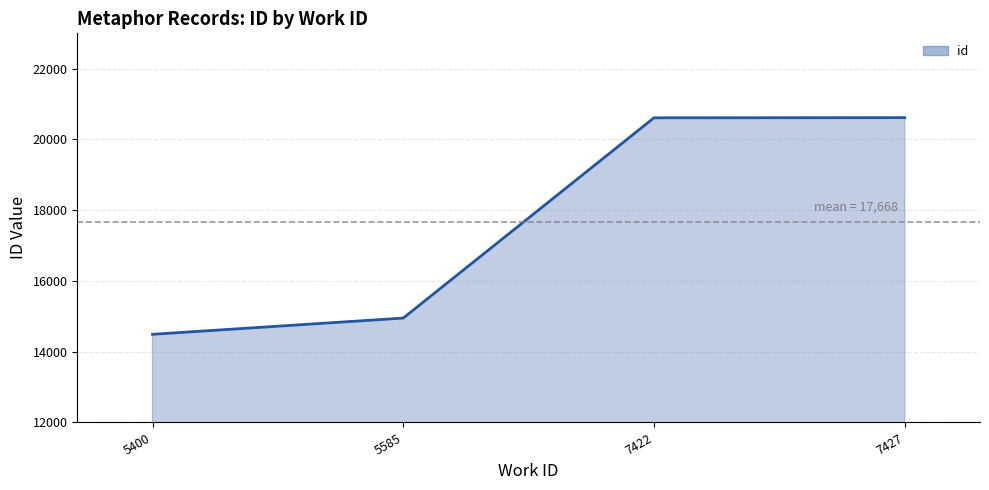

The chart shows a value of 5947 at 5585. True or false?

False